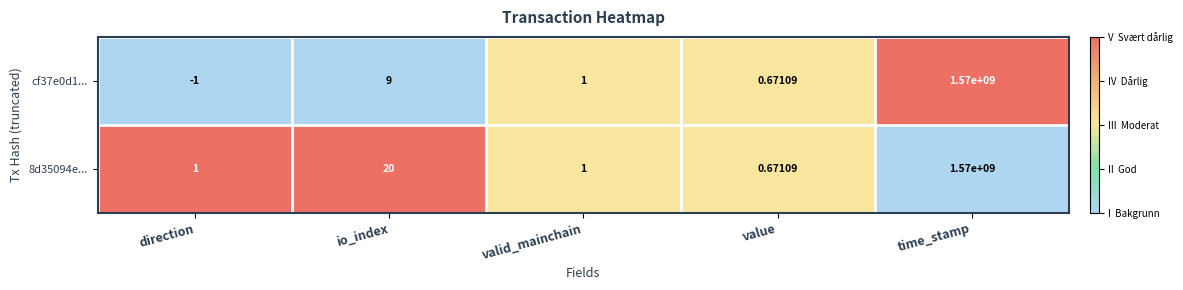

Is the value of cf37e0d1... at direction greater than the value of 8d35094e... at time_stamp?

No